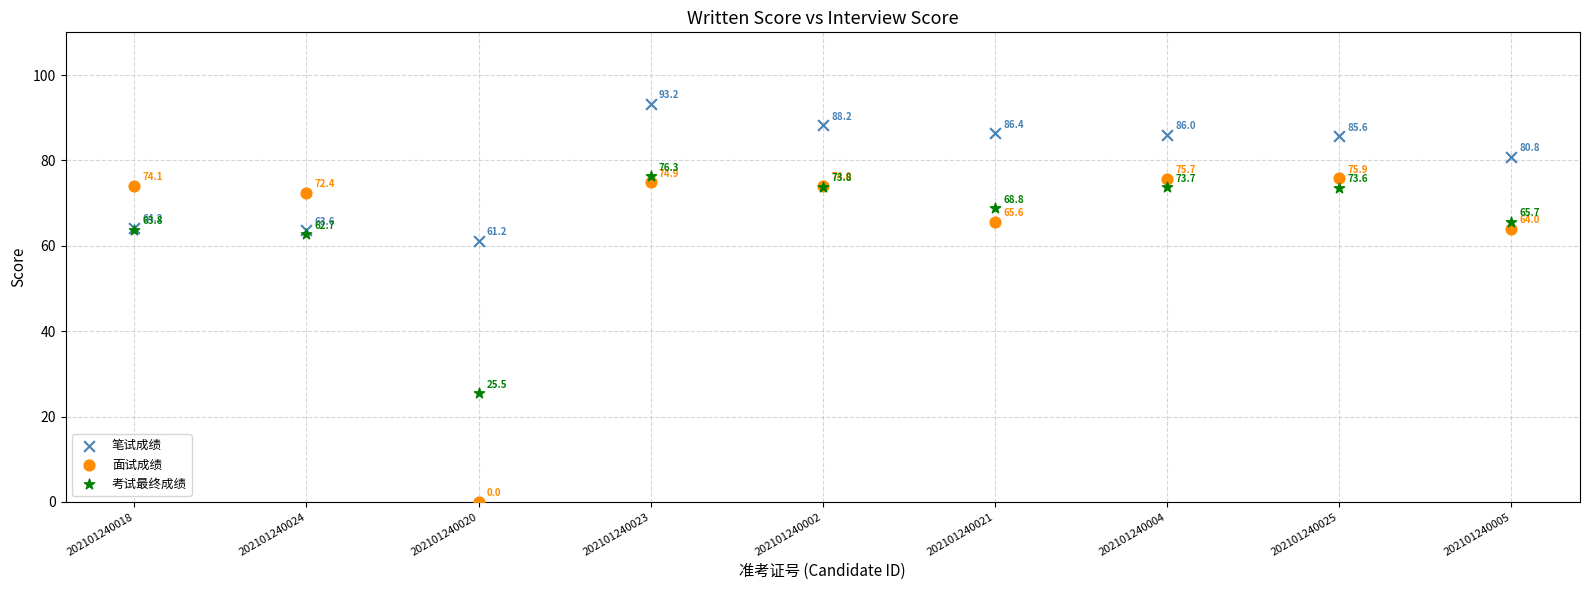

What are all the series names shown in the legend?

笔试成绩, 面试成绩, 考试最终成绩